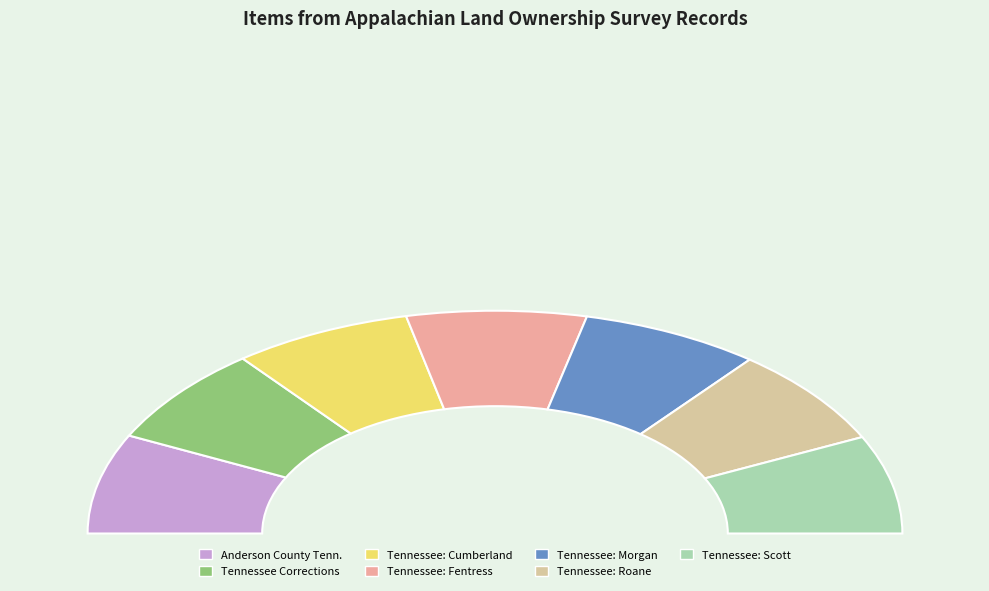

Does Tennessee: Roane represent more than half of the total?

No